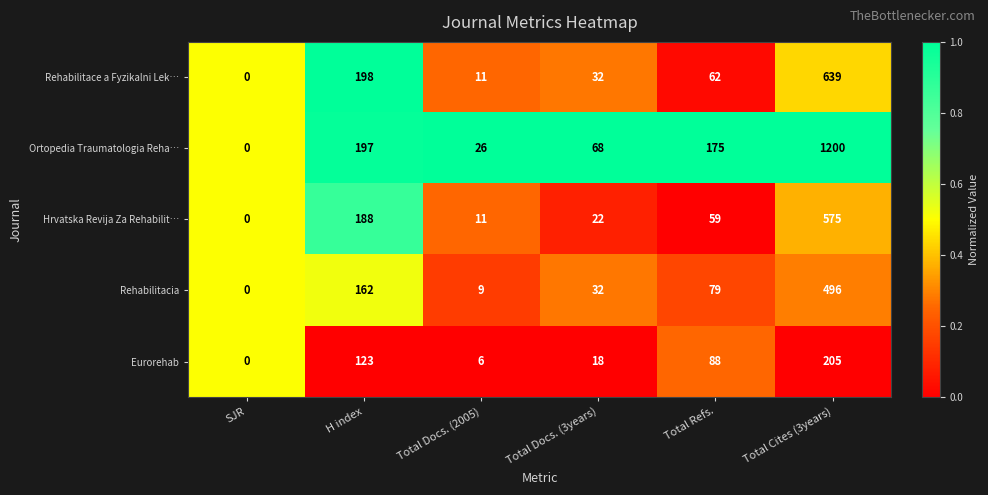

Which series changed the most between SJR and Total Docs. (2005)?

Ortopedia Traumatologia Reha…